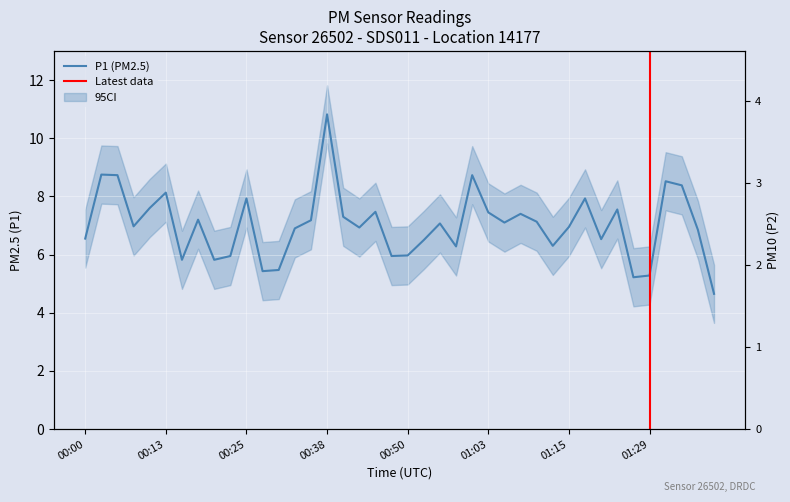

List the labels in order of value, largest first.

00:38, 00:03, 00:05, 01:00, 01:31, 01:34, 00:13, 00:25, 01:18, 00:10, 01:24, 00:45, 01:03, 01:08, 00:40, 00:18, 00:35, 01:10, 01:05, 00:55, 00:08, 01:15, 00:43, 00:33, 01:36, 00:00, 01:21, 00:53, 01:13, 00:58, 00:50, 00:23, 00:48, 00:15, 00:20, 00:30, 00:28, 01:29, 01:26, 01:39